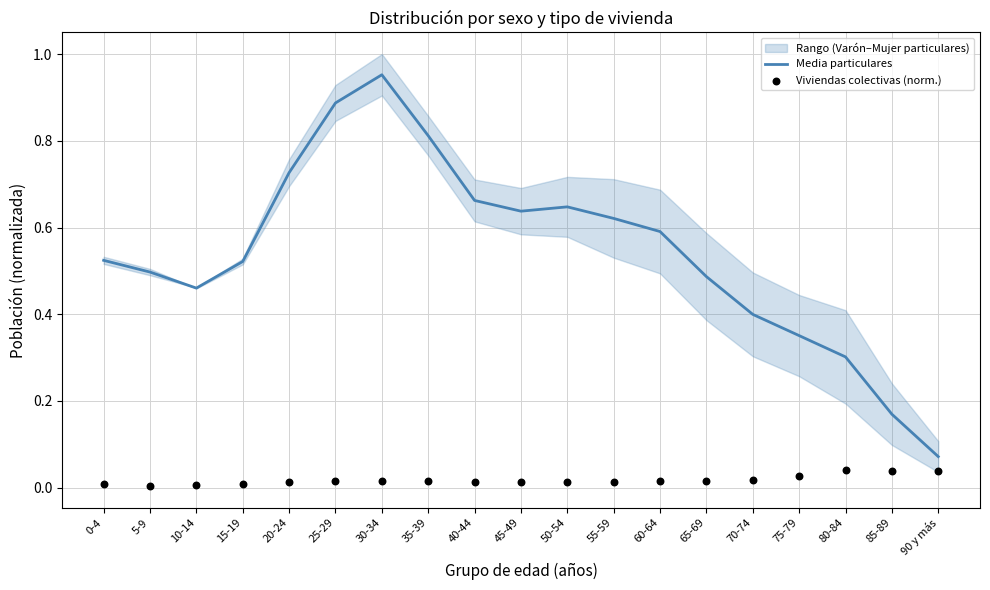

At which category is the sum across all series the highest?

30-34